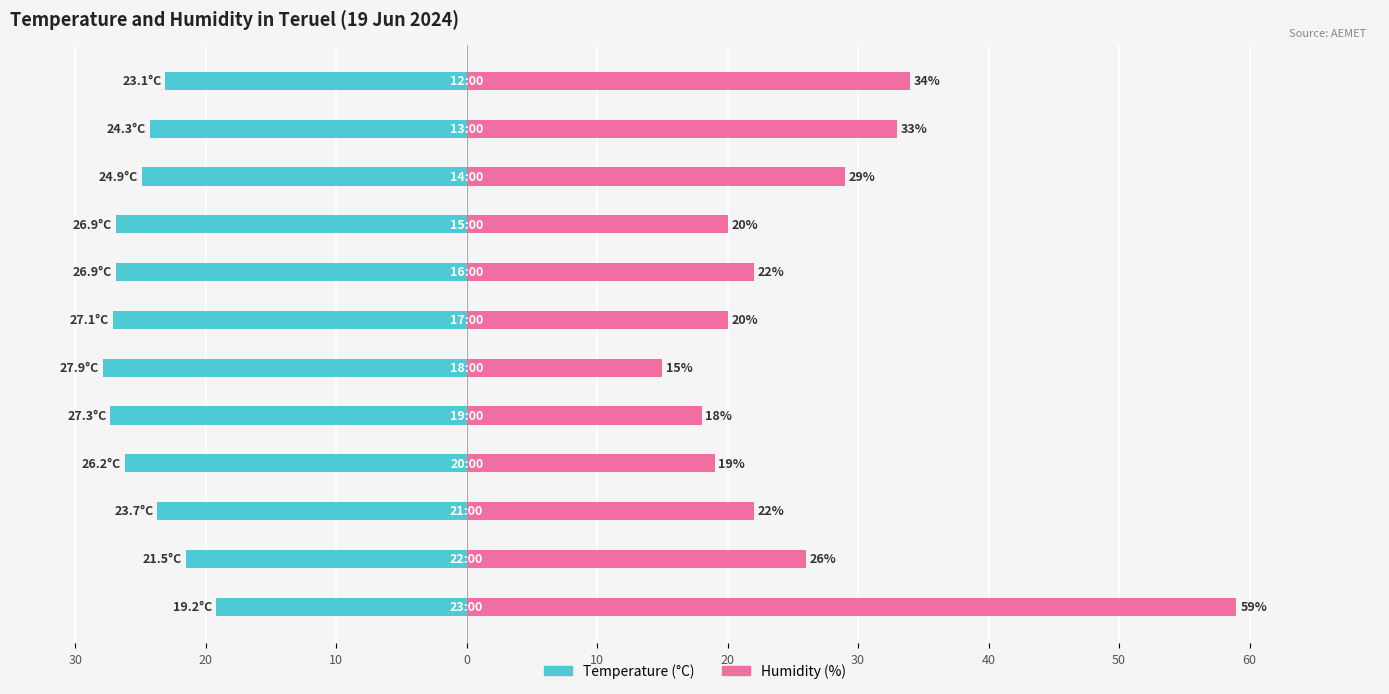

Rank the series by their average value, from lowest to highest.

Temperature (C), Humidity (%)